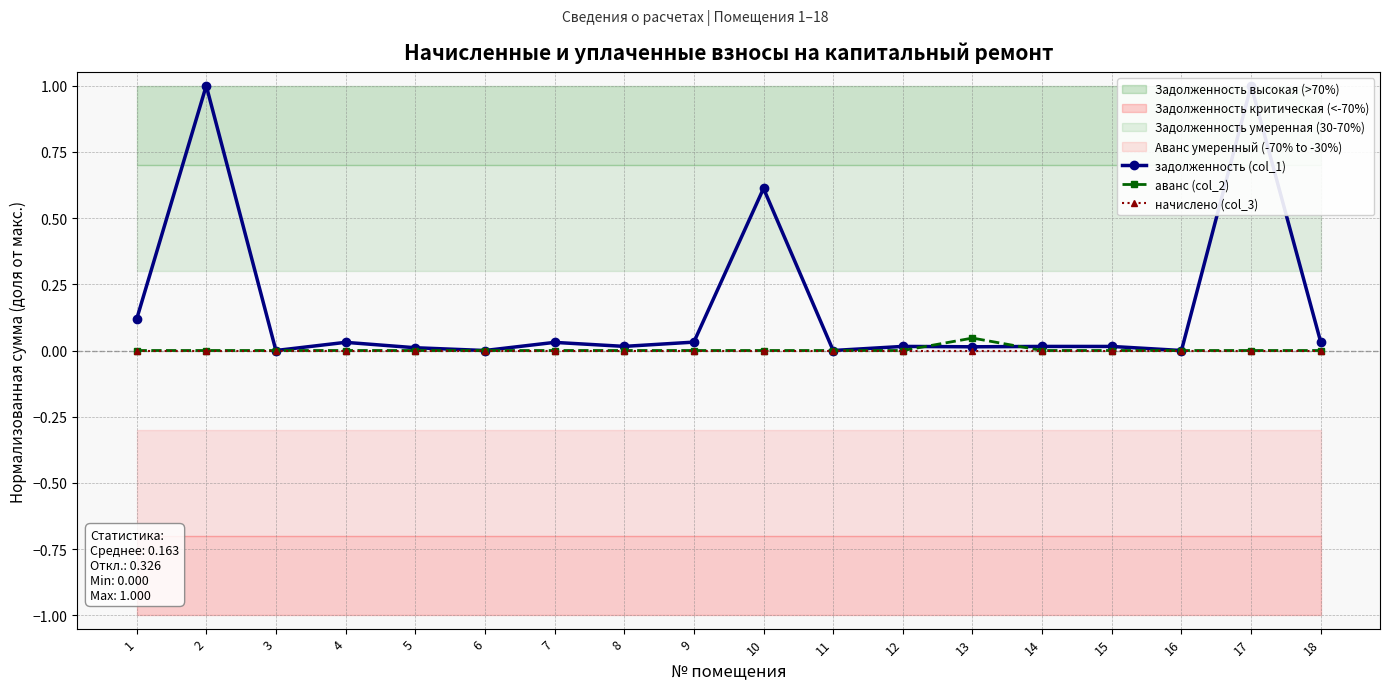

How many lines are shown in the chart?

3